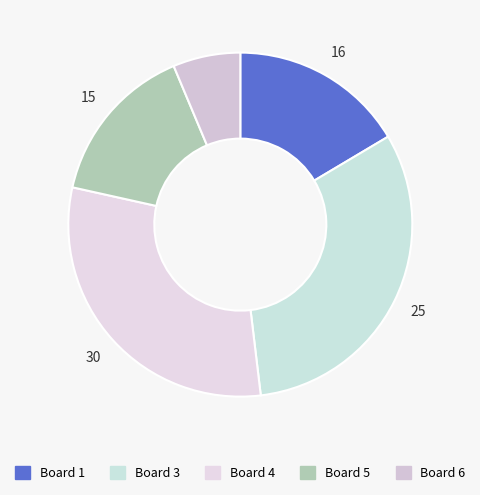

How many slices are in this pie chart?

5